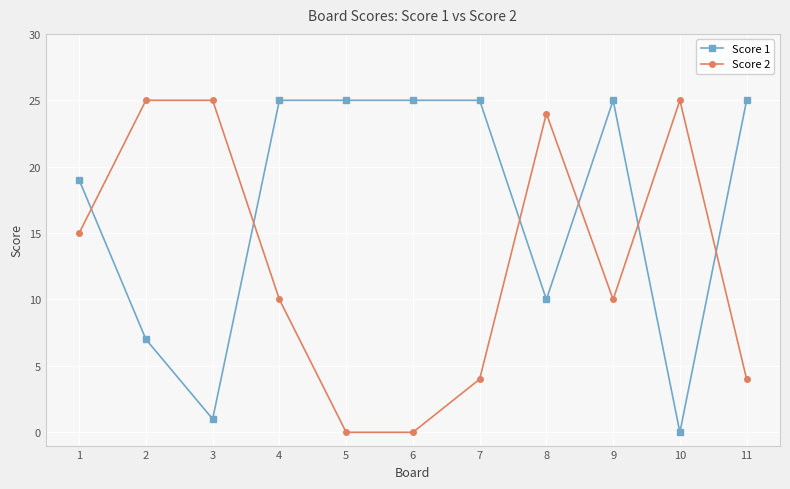

True or false: Score 2 has more than 1 interior local peaks.

True